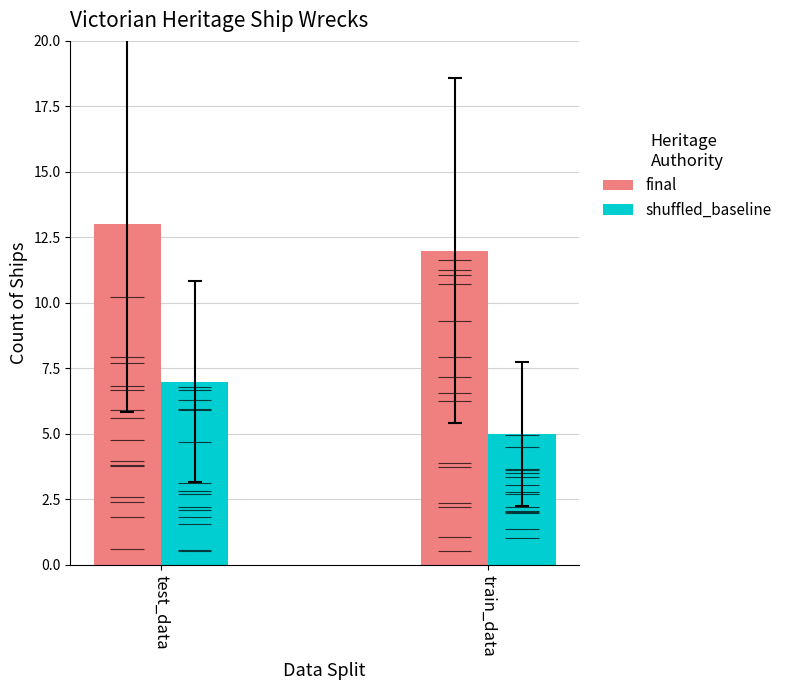

What is the difference between the maximum and minimum values in the shuffled_baseline series?

2